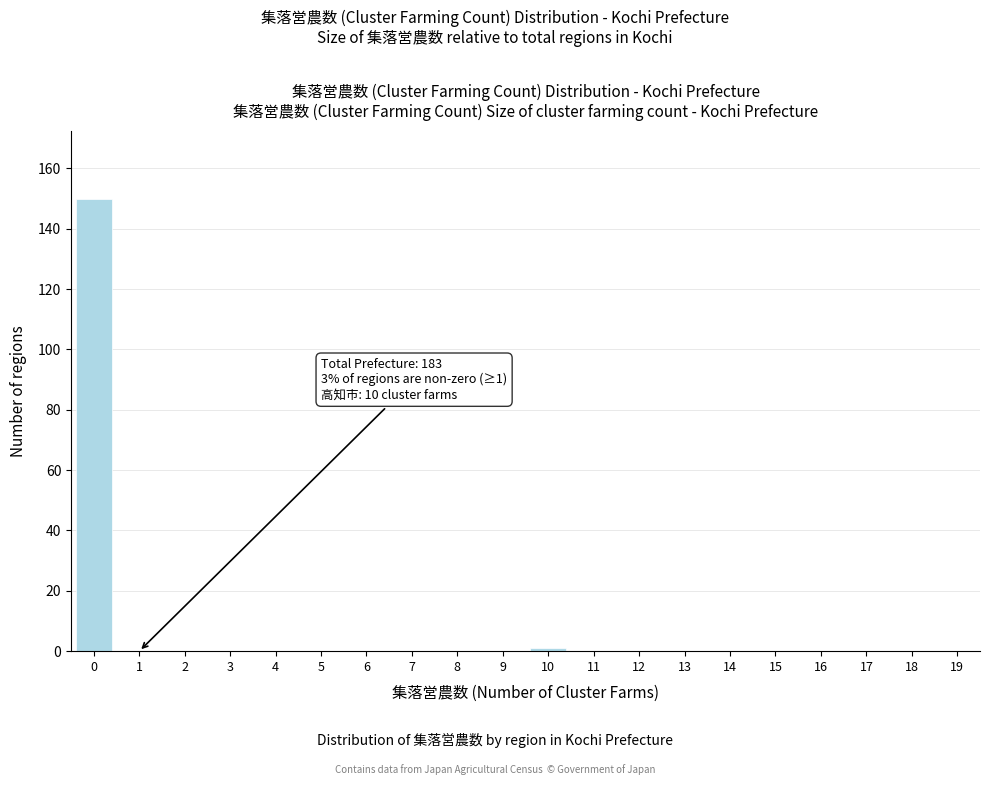

Reading left to right, list all the values displayed in this chart.

0=150	1=0	2=0	3=0	4=0	5=0	6=0	7=0	8=0	9=0	10=1	11=0	12=0	13=0	14=0	15=0	16=0	17=0	18=0	19=0